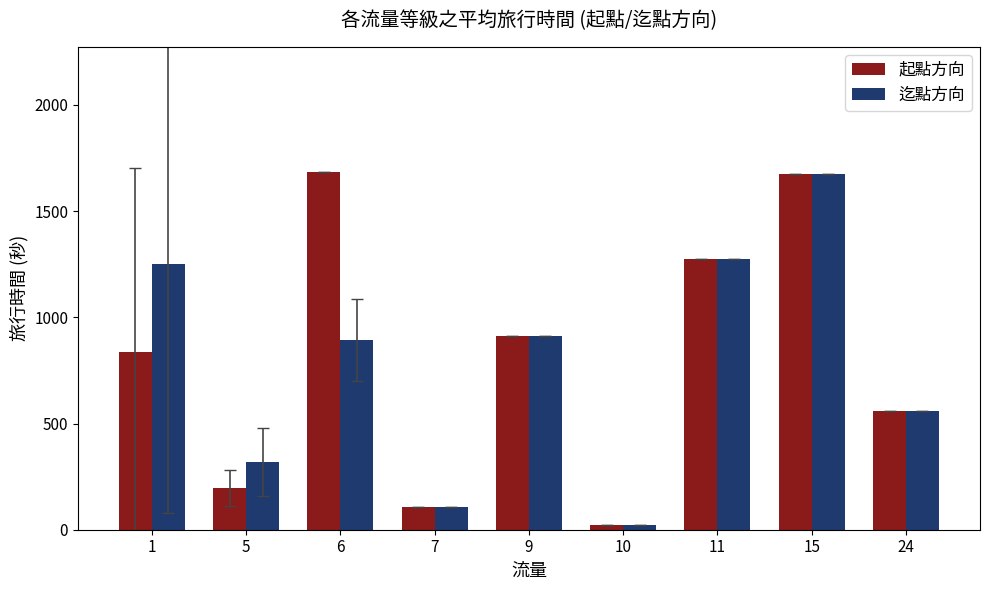

Which series changed the most between 6 and 9?

起點方向